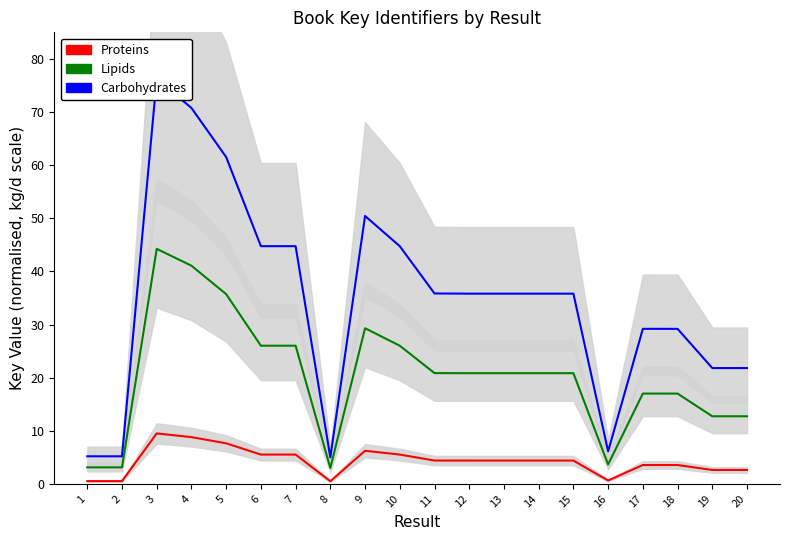

How many series are shown in this chart?

3